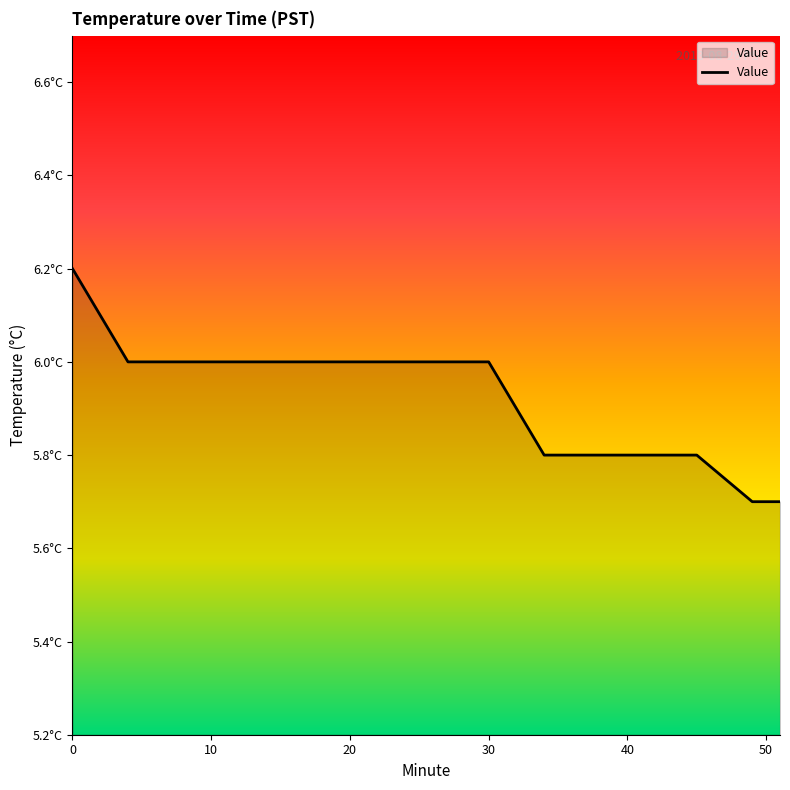

What is the value of the 8th point from the left?

6.0